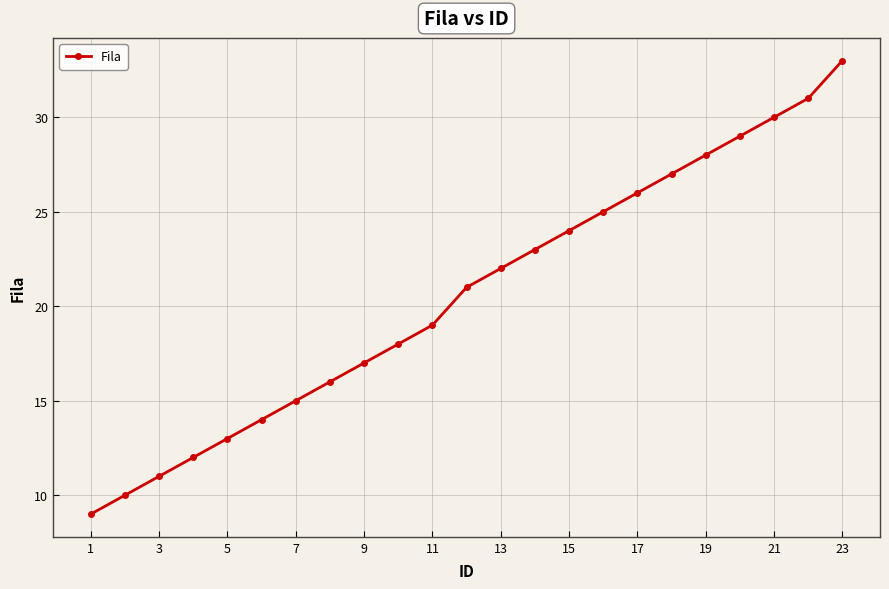

What is the average value?

21